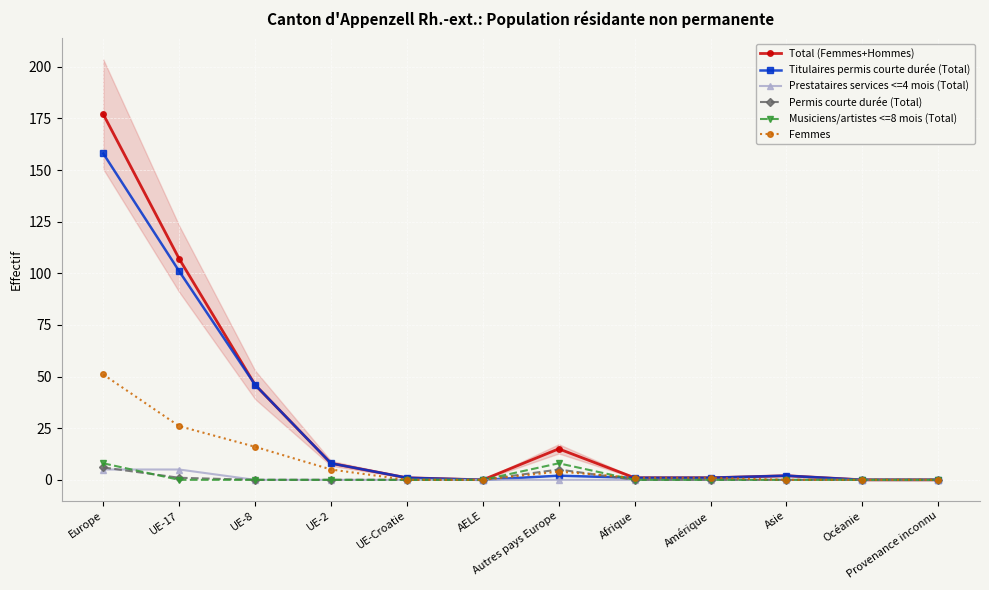

List the labels in order of Titulaires permis courte durée (Total) value, smallest first.

AELE, Océanie, Provenance inconnu, UE-Croatie, Afrique, Amérique, Autres pays Europe, Asie, UE-2, UE-8, UE-17, Europe